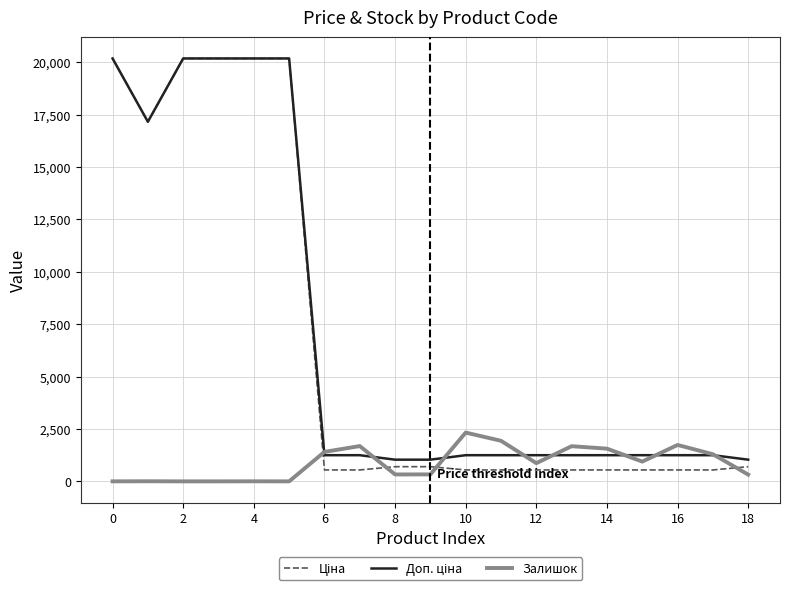

Does the chart display data point markers on the line(s)?

No